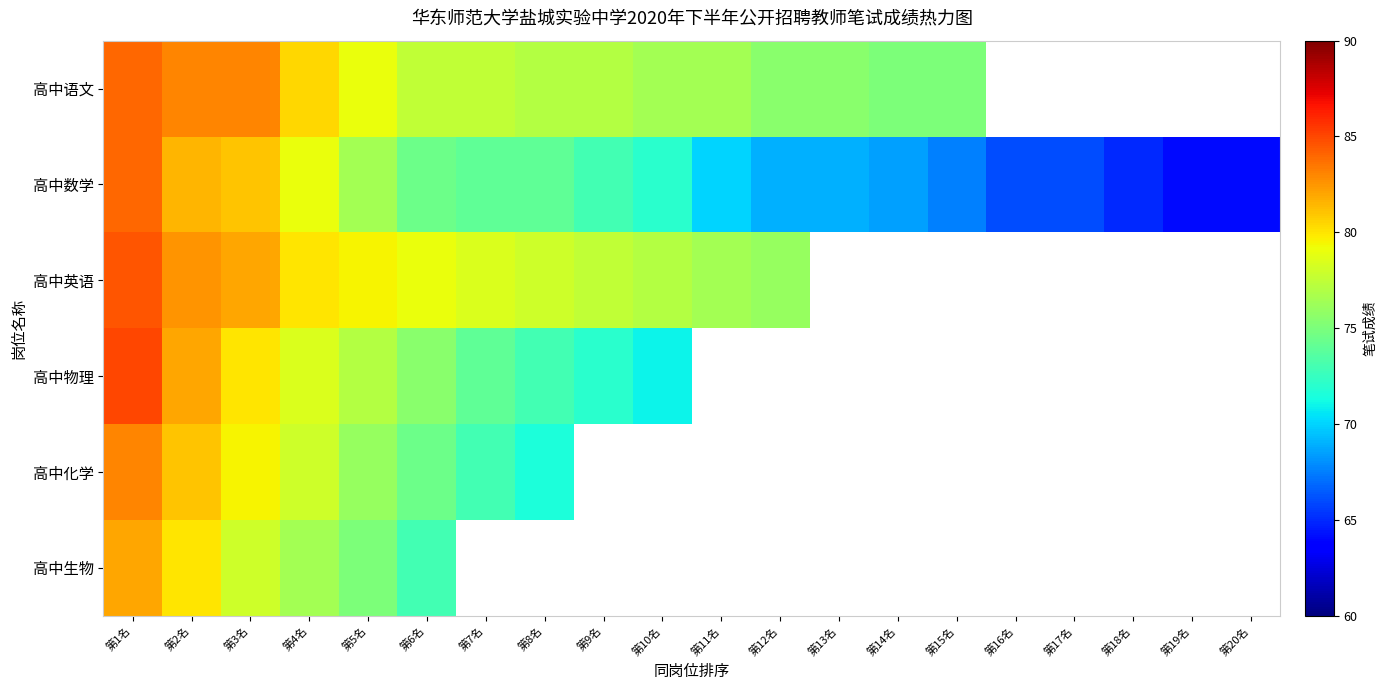

Which category has the highest value in the 高中物理 series?

第1名